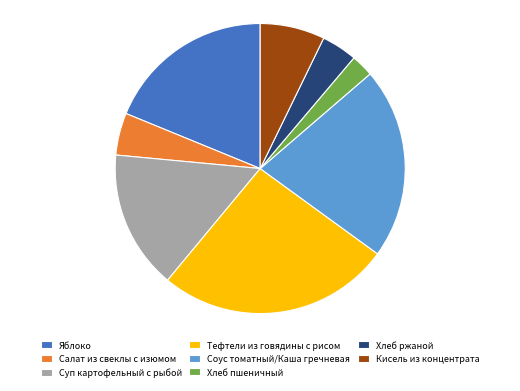

Which category has the smallest portion of the pie?

Хлеб пшеничный